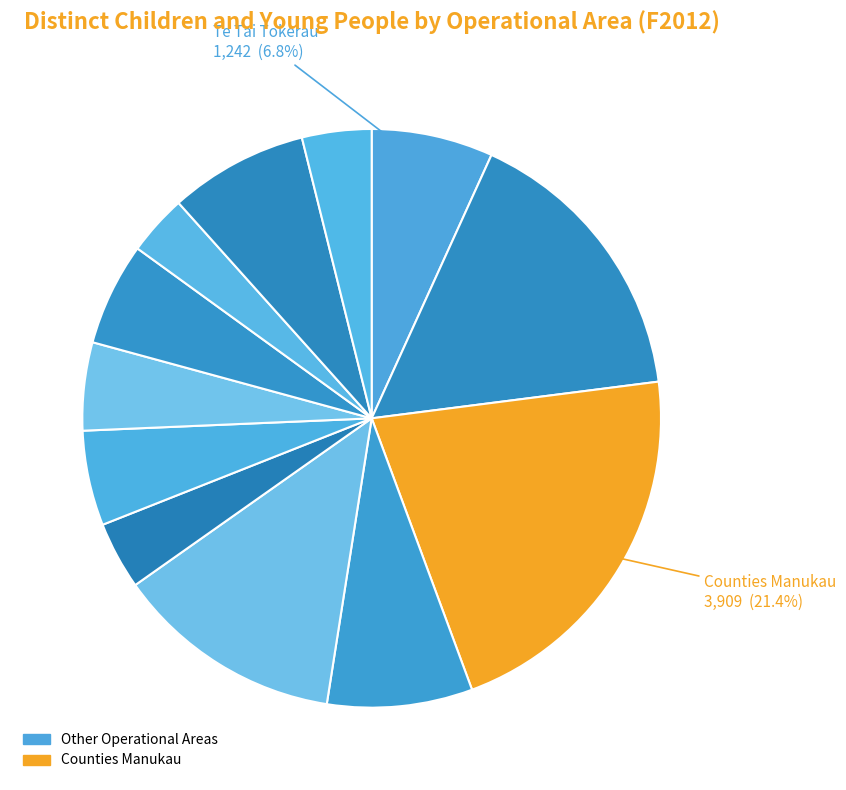

How many slices are in this pie chart?

12